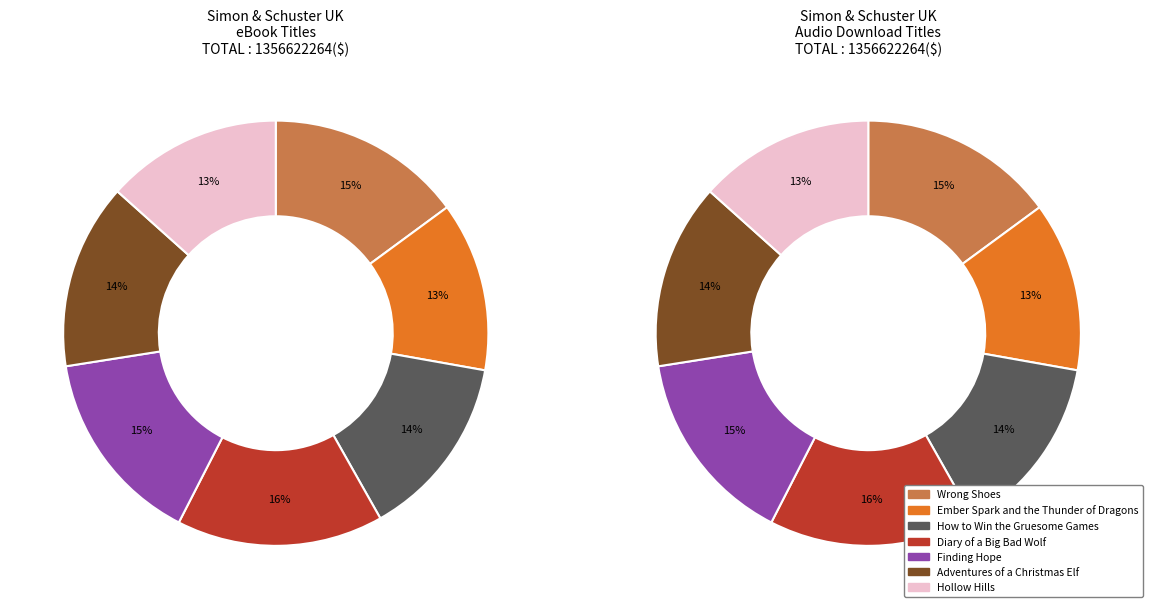

How many segments does this pie chart have?

7